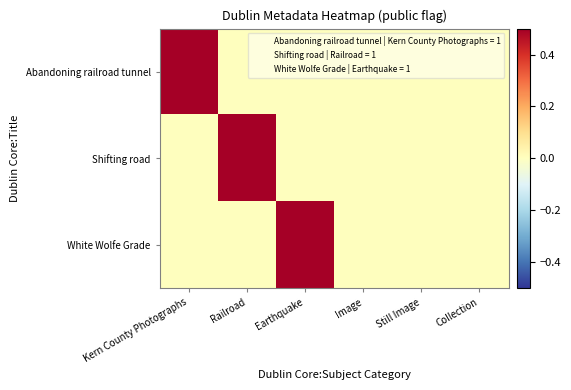

Which series has the largest range (max minus min)?

Abandoning railroad tunnel